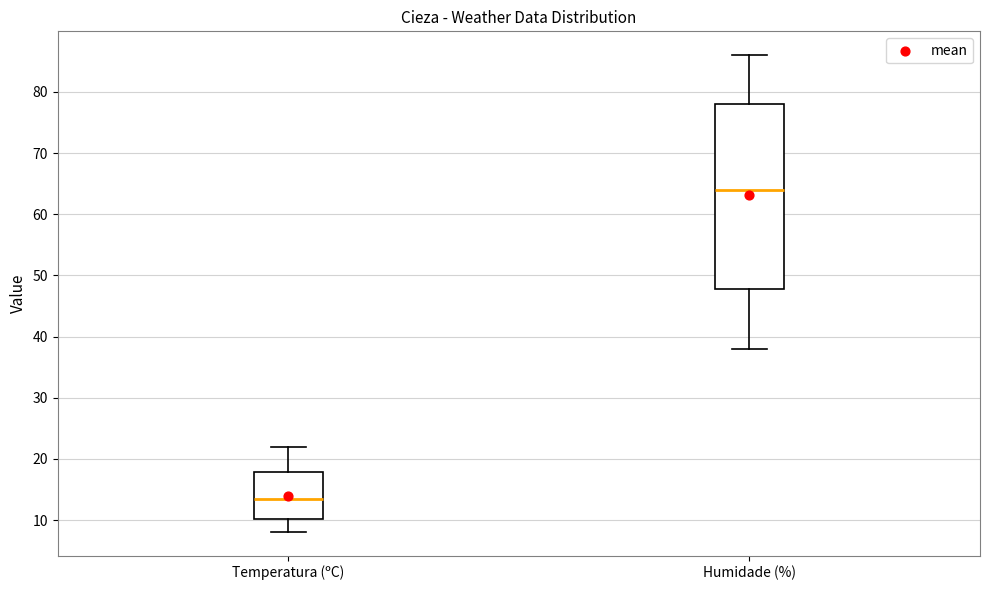

Comparing the boxes themselves (not the whiskers), which one is the tallest?

Humidade (%)